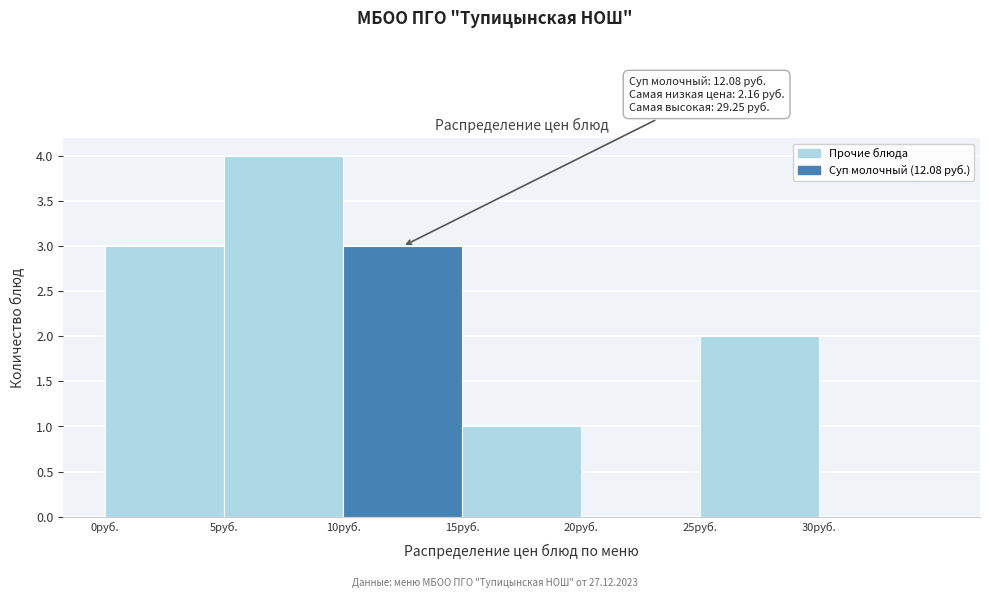

Which range on the x-axis has the tallest bar?

5 to 10